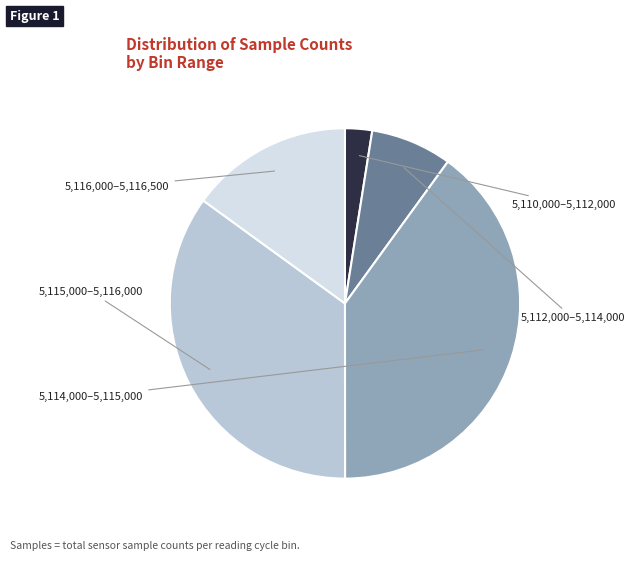

Does any single category account for the majority?

No